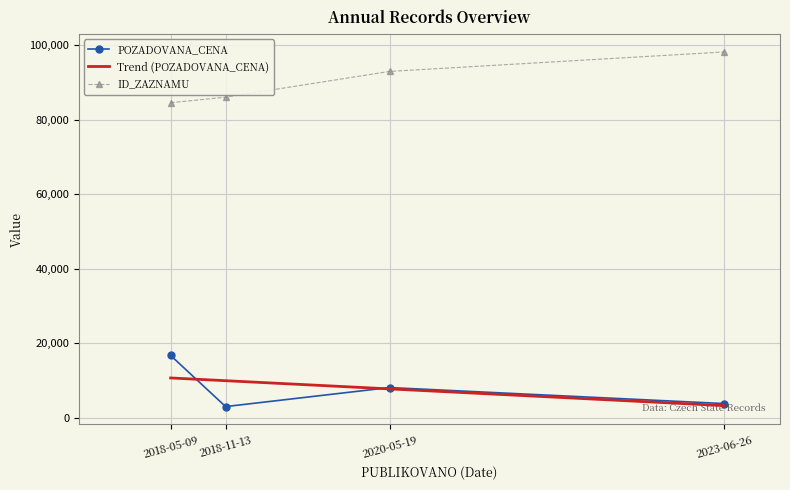

What is the approximate value of Trend (POZADOVANA_CENA) at 2018-11-13?

9943.6